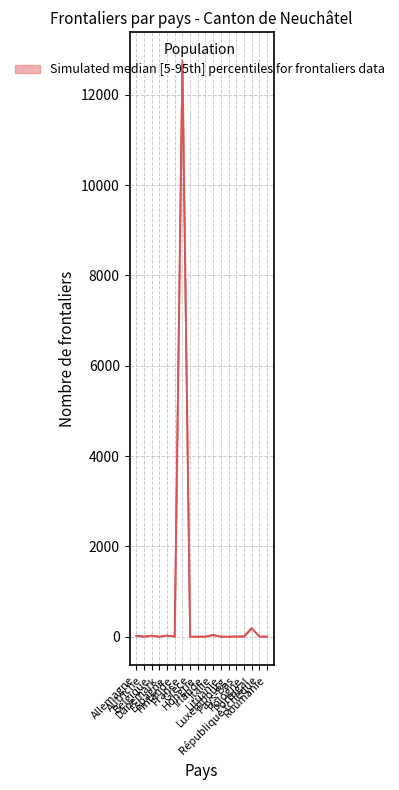

What position from the left is Belgique?

3